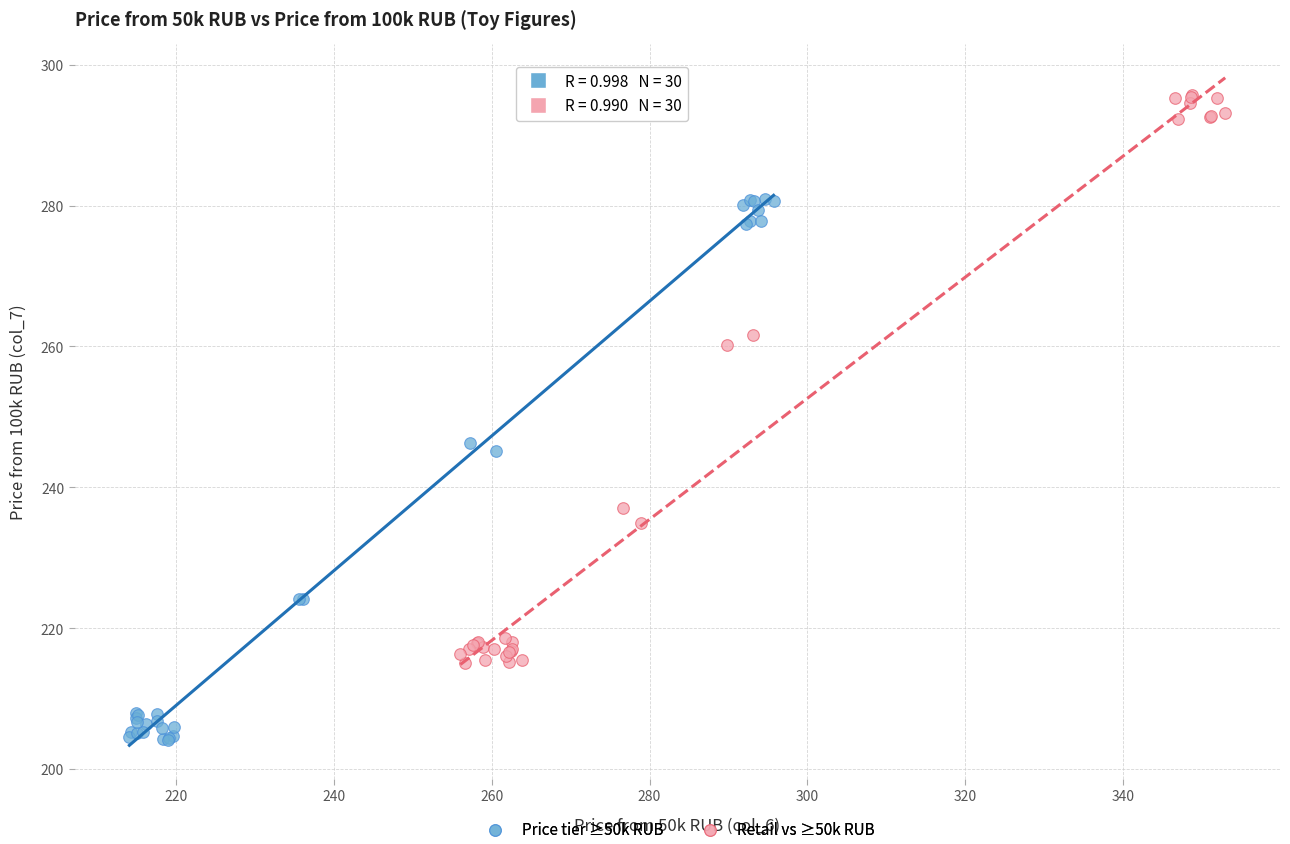

Which series reaches the maximum Y coordinate?

Retail vs ≥50k RUB